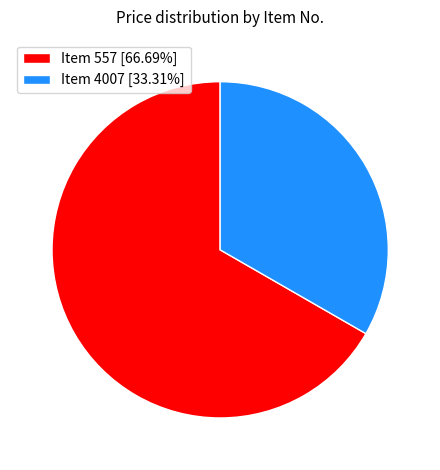

Is there a majority slice in this chart?

Yes